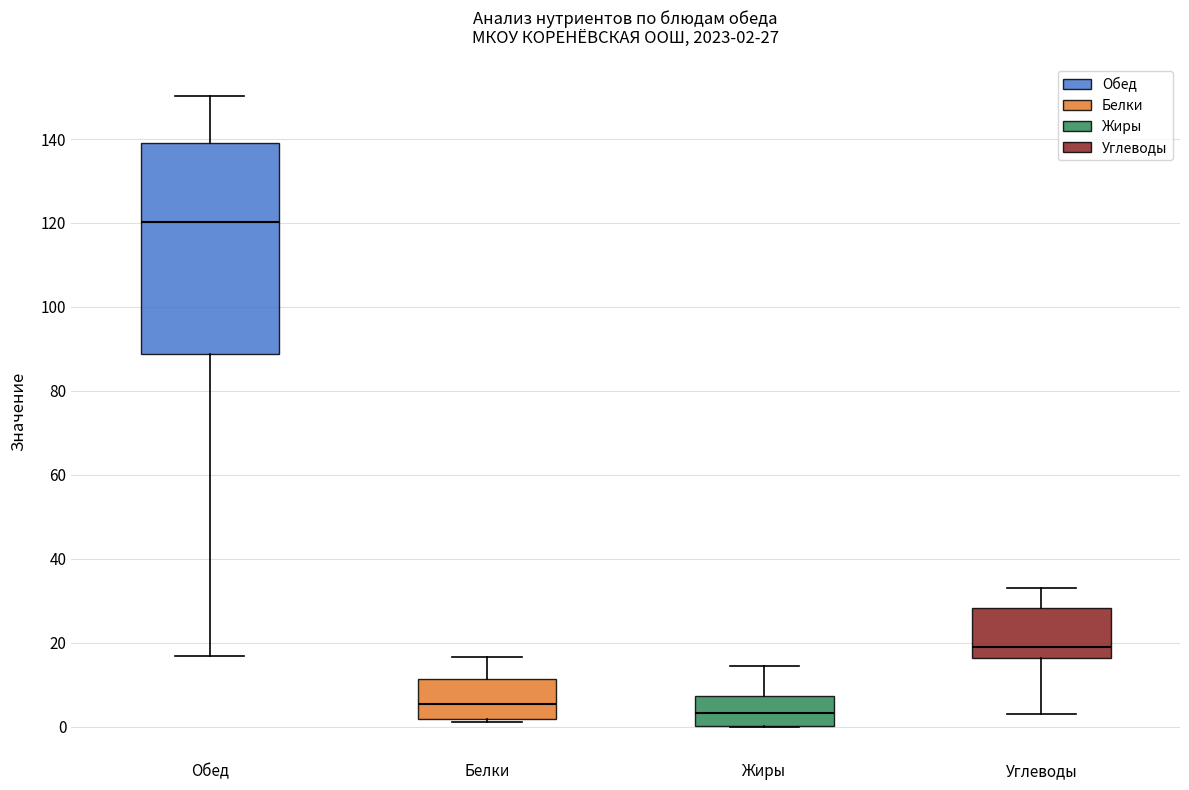

Which box is the tallest, from its lower edge to its upper edge?

Обед